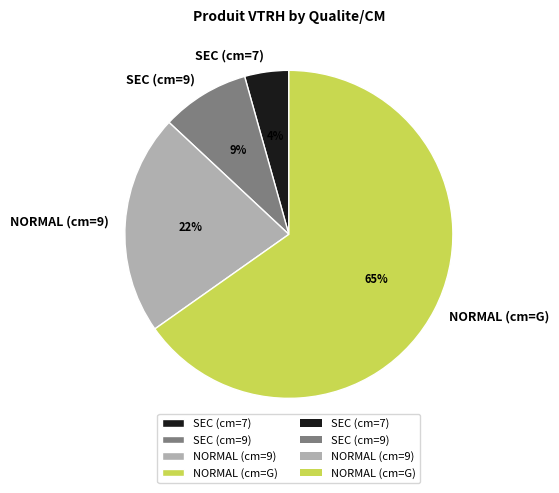

The SEC (cm=9) slice represents 1% of the pie. True or false?

False